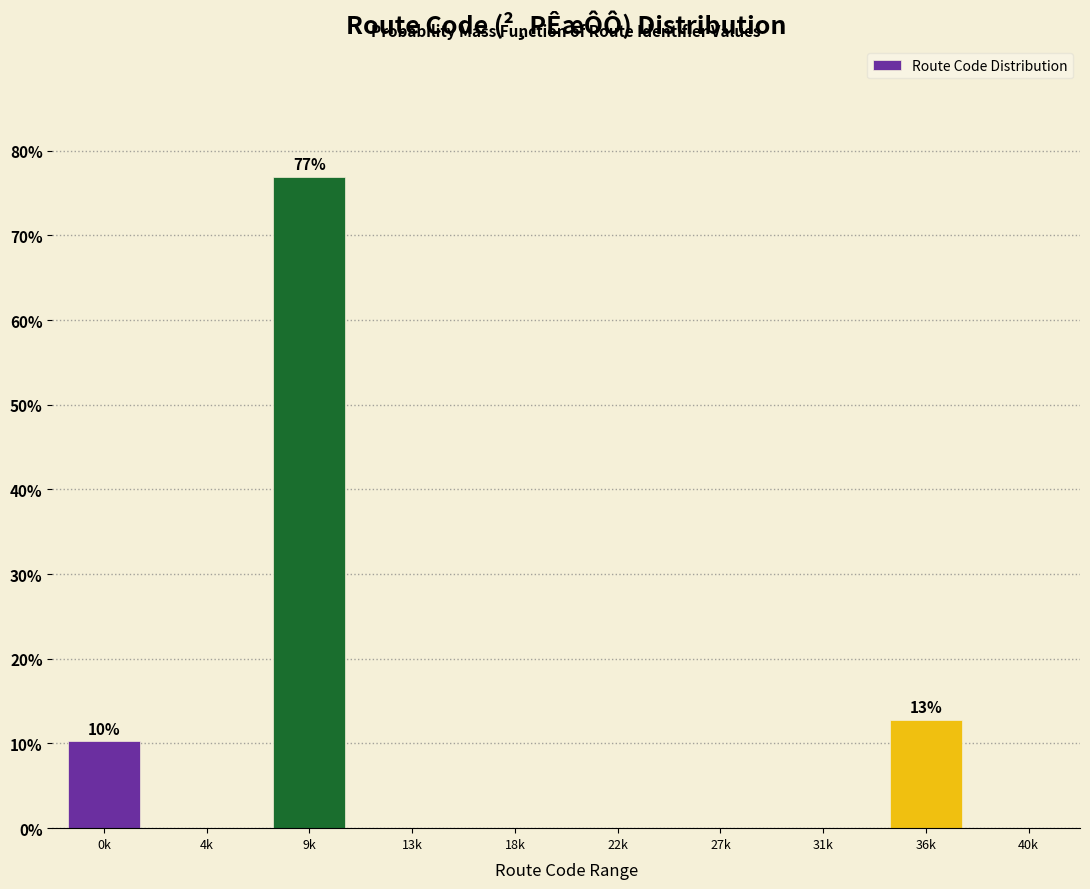

Reading left to right, list all the values displayed in this chart.

0k=10.3	4k=0.0	9k=76.9	13k=0.0	18k=0.0	22k=0.0	27k=0.0	31k=0.0	36k=12.8	40k=0.0